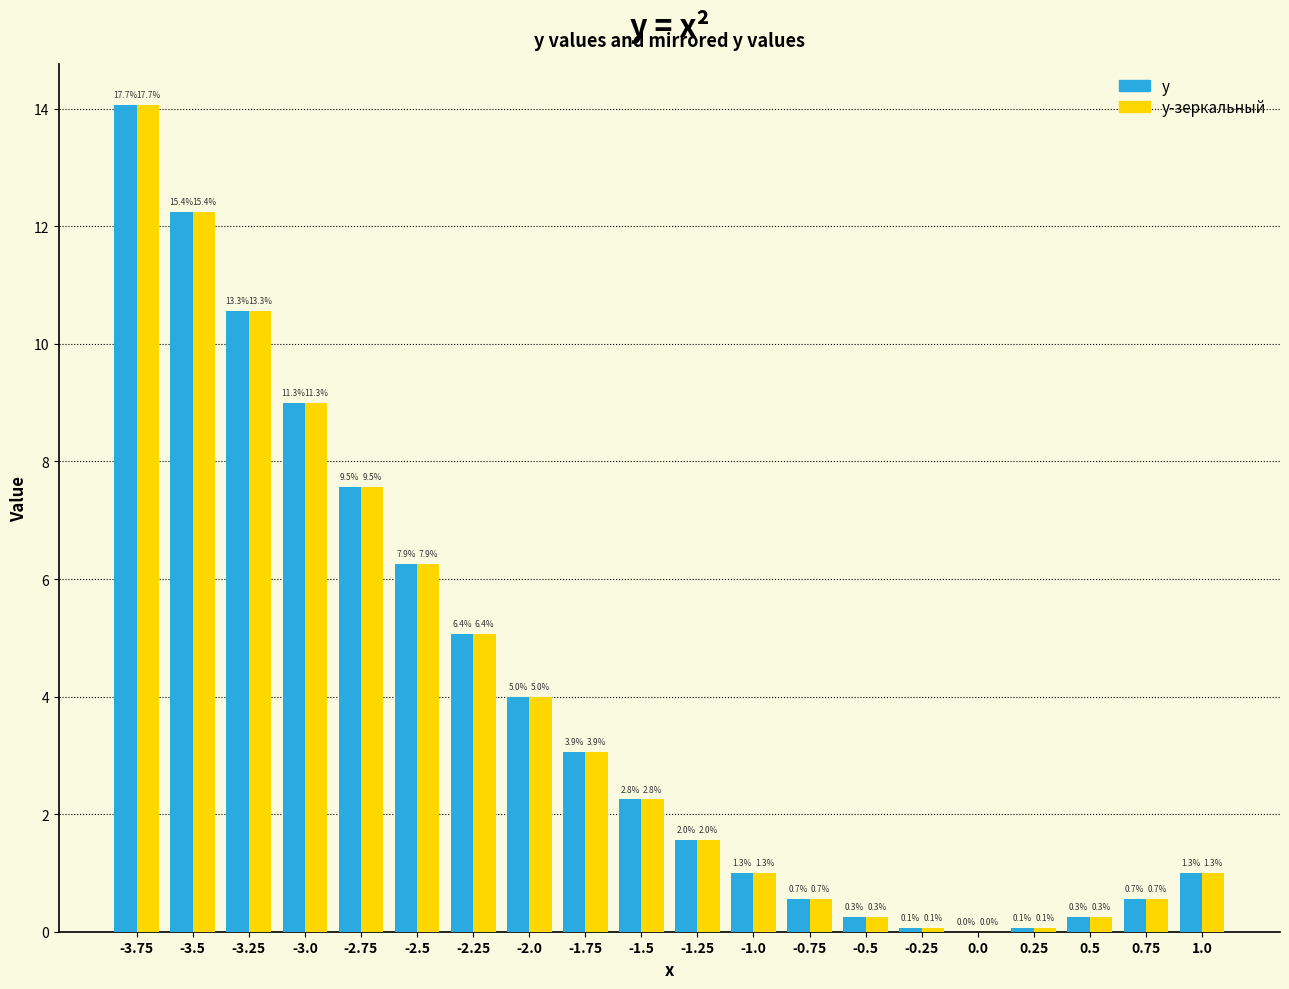

Which category has the highest value in the y-зеркальный series?

-3.75